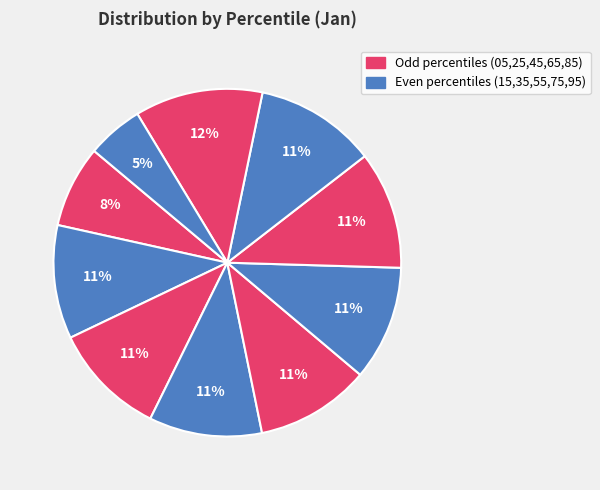

To the nearest percent, what is the difference between the largest and smallest slice percentages?

7%